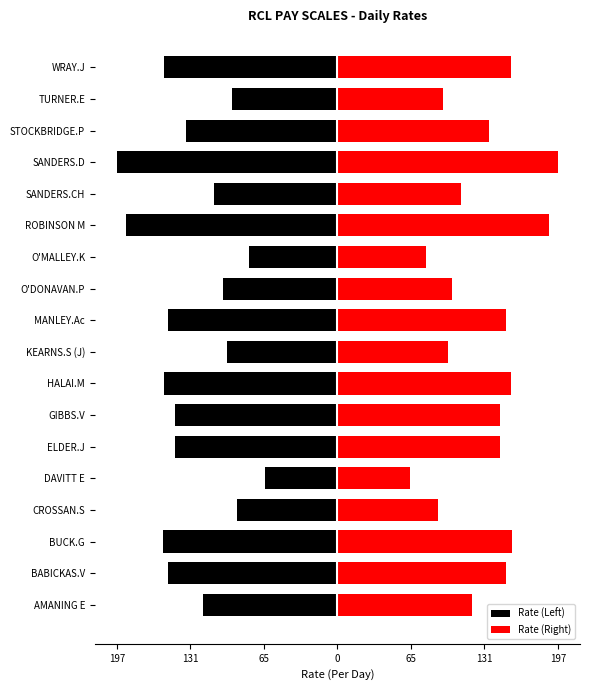

What is the average value of the Rate (Left) series?

-130